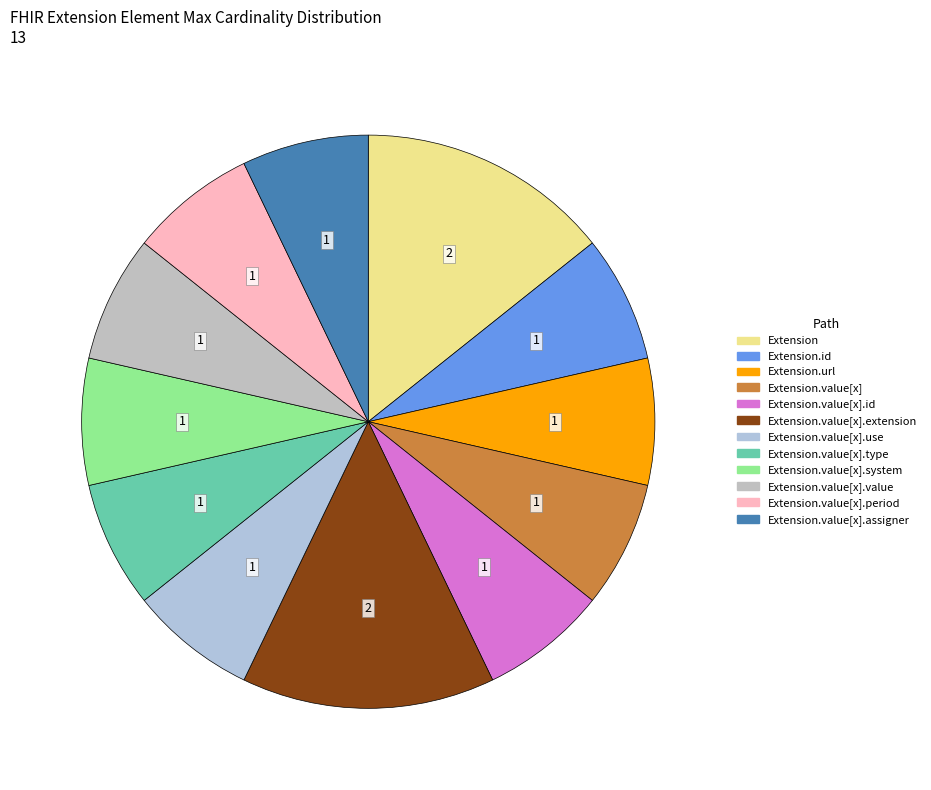

To the nearest percent, what is the average slice percentage?

8%